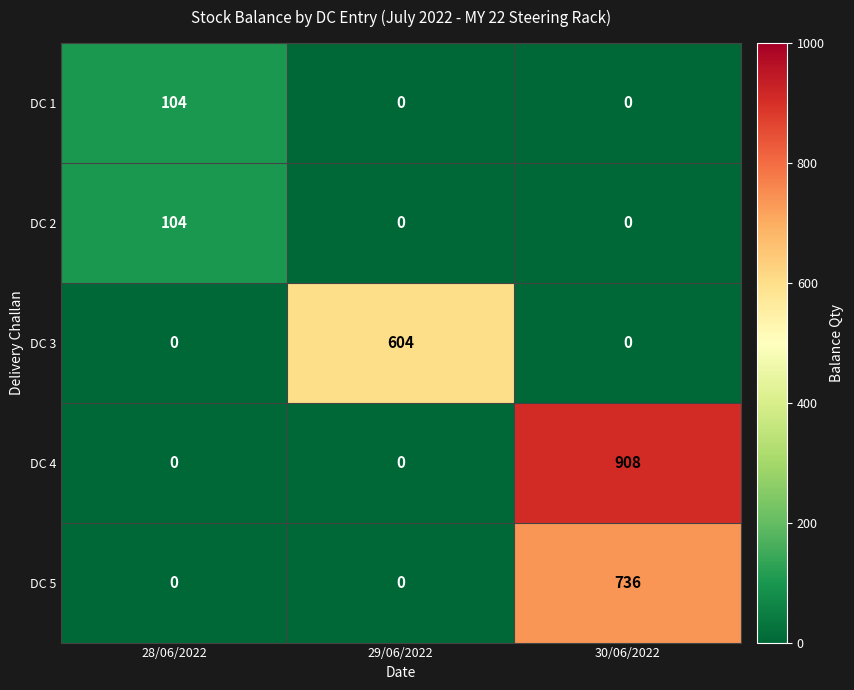

Which category has the highest value in the DC 1 series?

28/06/2022